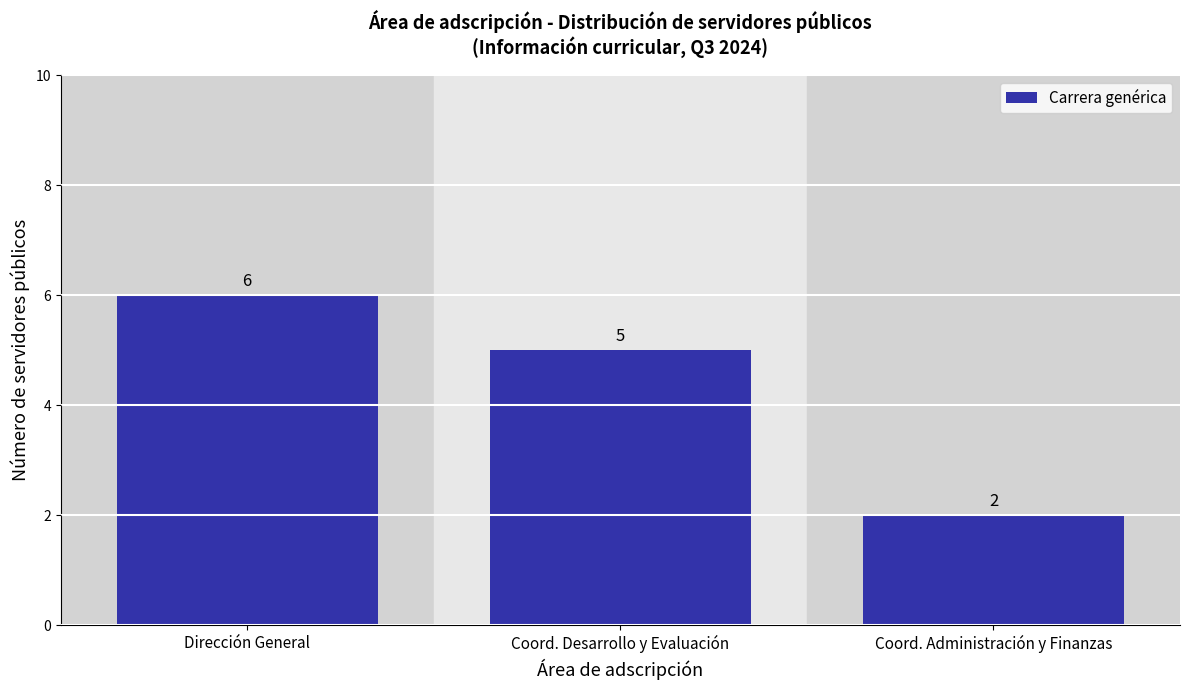

List the labels in order of value, largest first.

Dirección General, Coord. Desarrollo y Evaluación, Coord. Administración y Finanzas